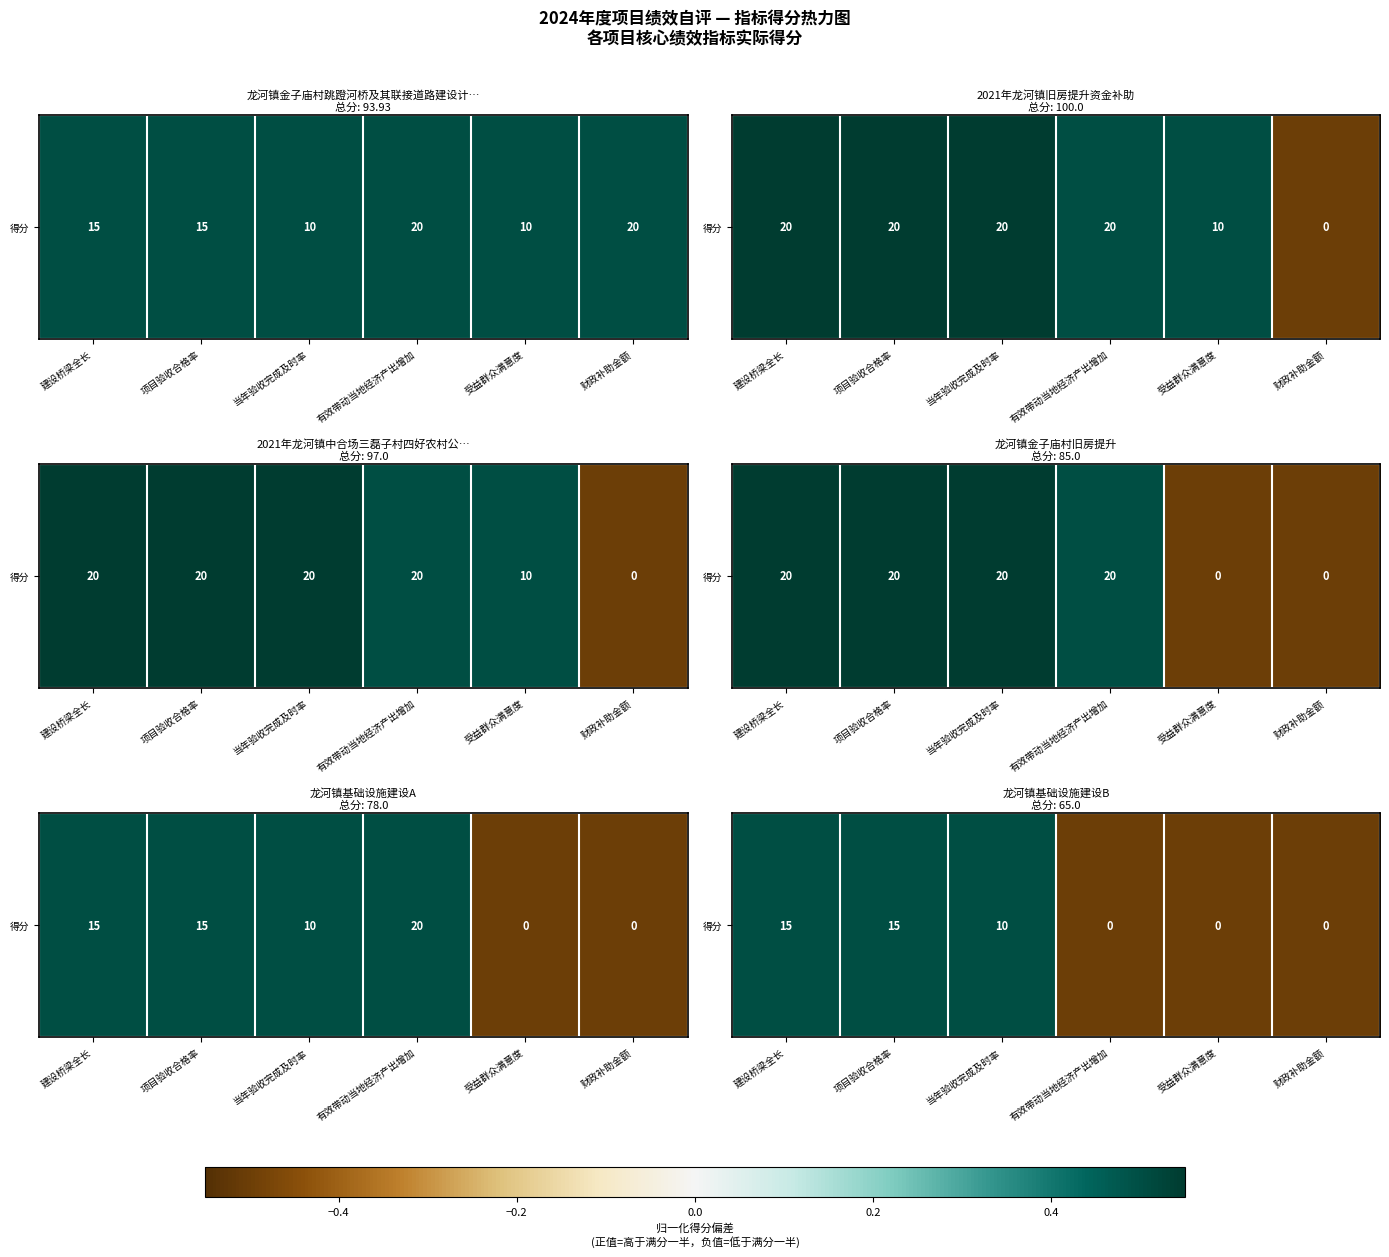

At which label is the value closest to 0?

建设桥梁全长